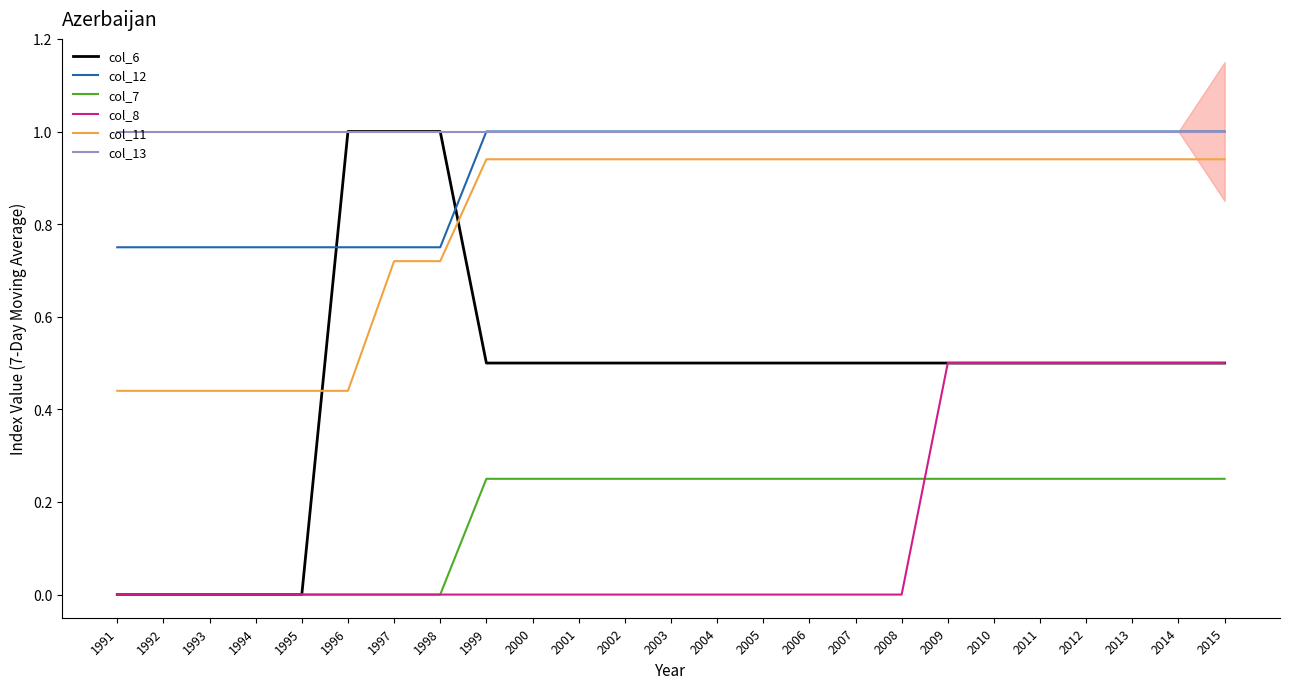

What is the value of the col_13 point at the 4th from the left?

1.0